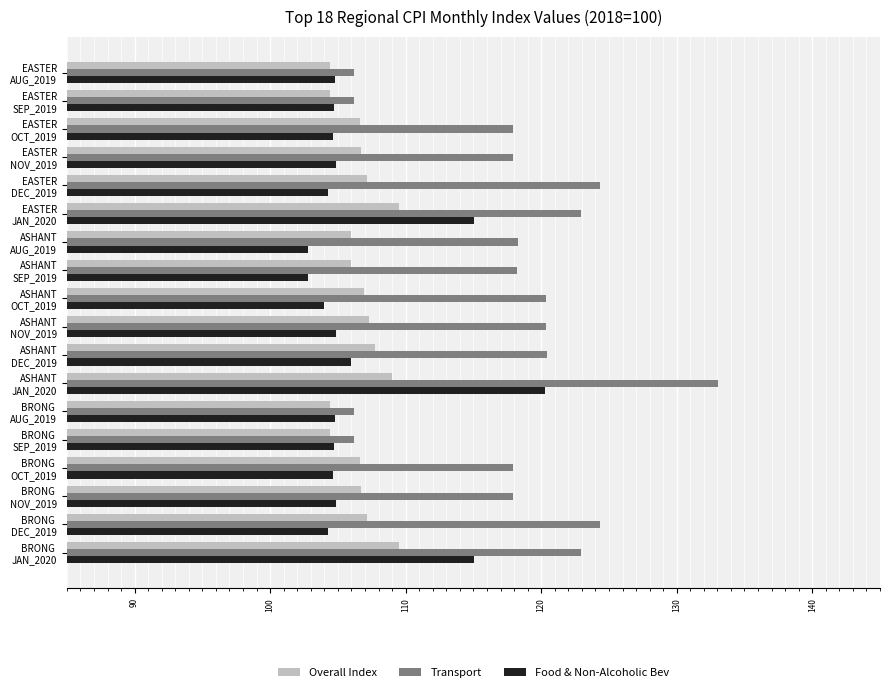

Which series has the largest total across all categories?

Transport